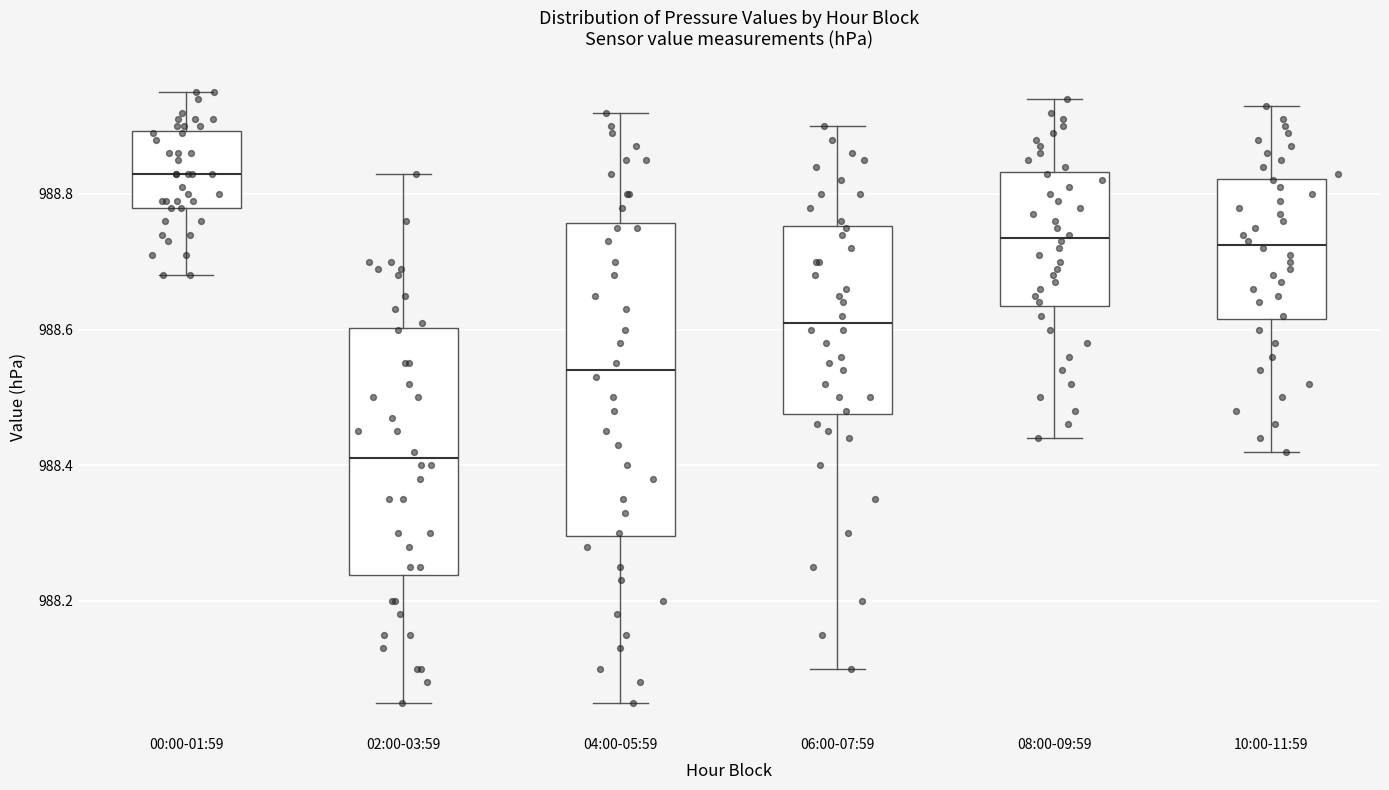

Which box's median line is the highest?

00:00-01:59